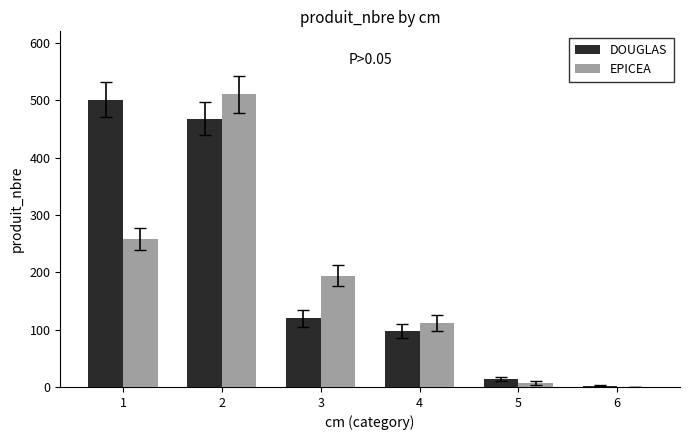

Is the value of EPICEA at 2 greater than the value of DOUGLAS at 6?

Yes